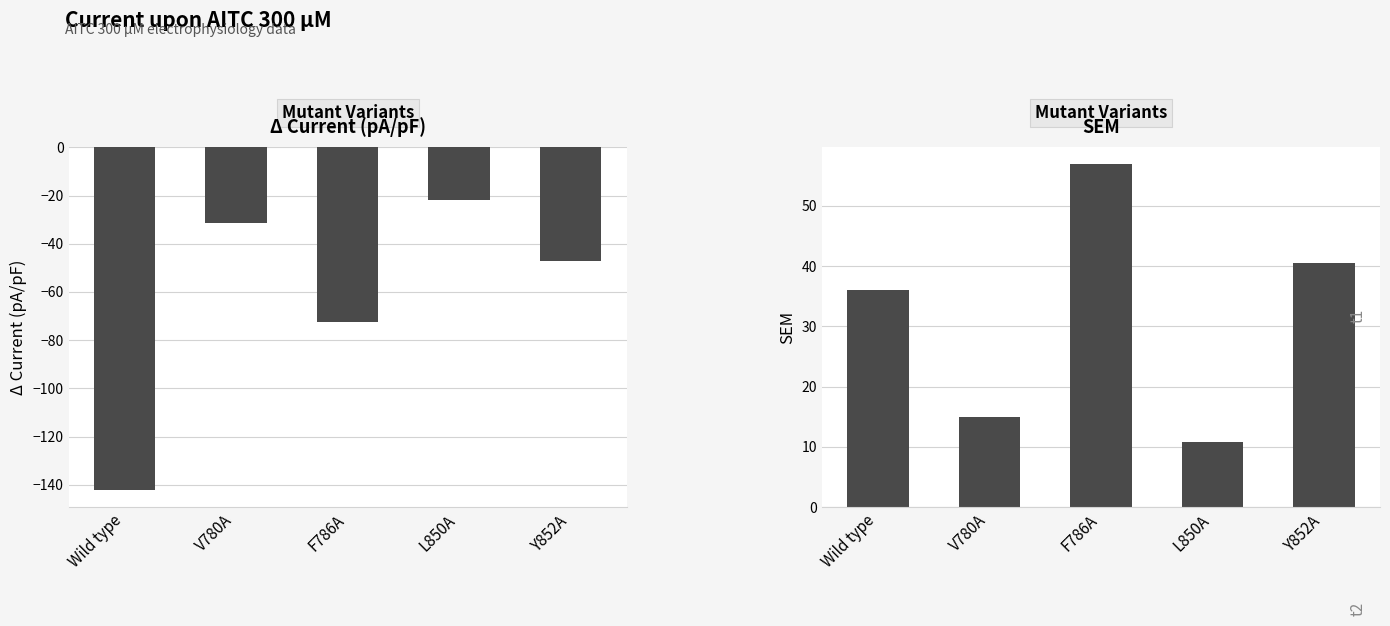

How many categories are shown in the chart?

5